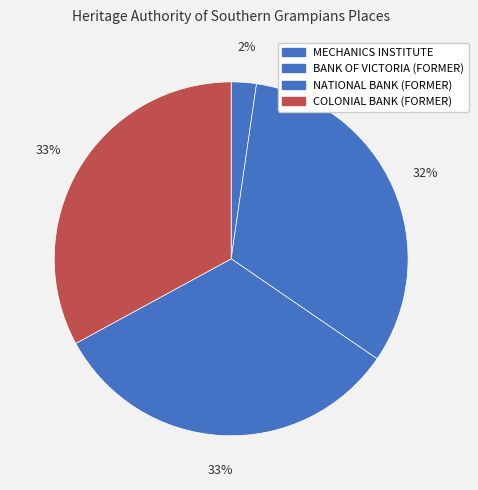

To the nearest percent, what is the combined percentage of MECHANICS INSTITUTE and NATIONAL BANK (FORMER)?

35%